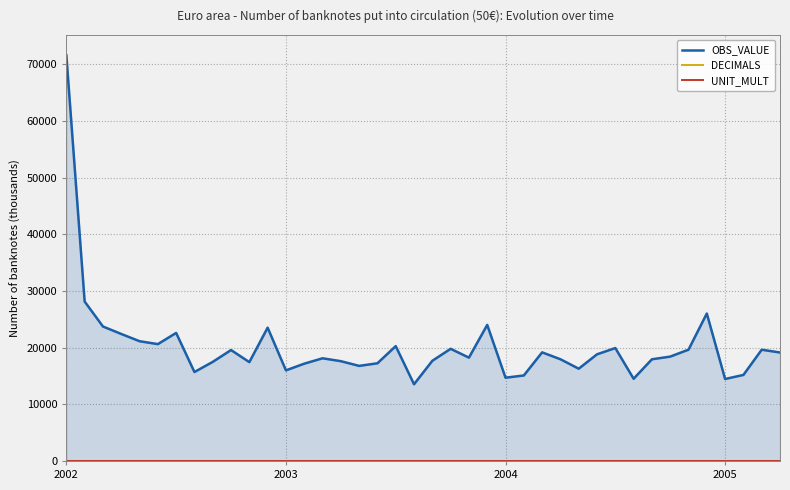

List the labels in order of OBS_VALUE value, smallest first.

19, 36, 31, 24, 25, 37, 7, 12, 28, 16, 13, 17, 10, 8, 15, 20, 32, 27, 14, 22, 33, 29, 39, 26, 9, 38, 34, 21, 30, 18, 5, 4, 2005, 6, 11, 2004, 23, 35, 2003, 2002